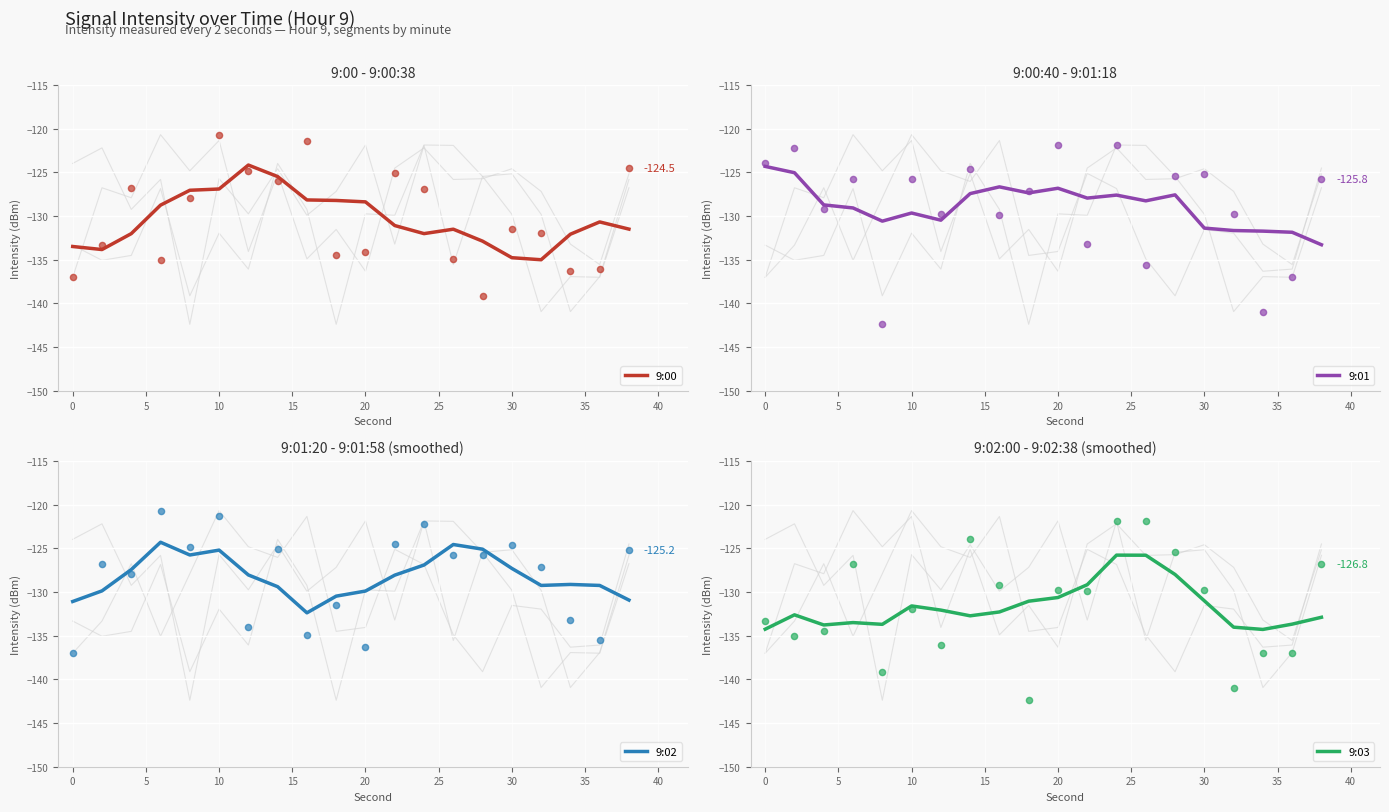

What are all the series names shown in the legend?

9:00, 9:01, 9:02, 9:03